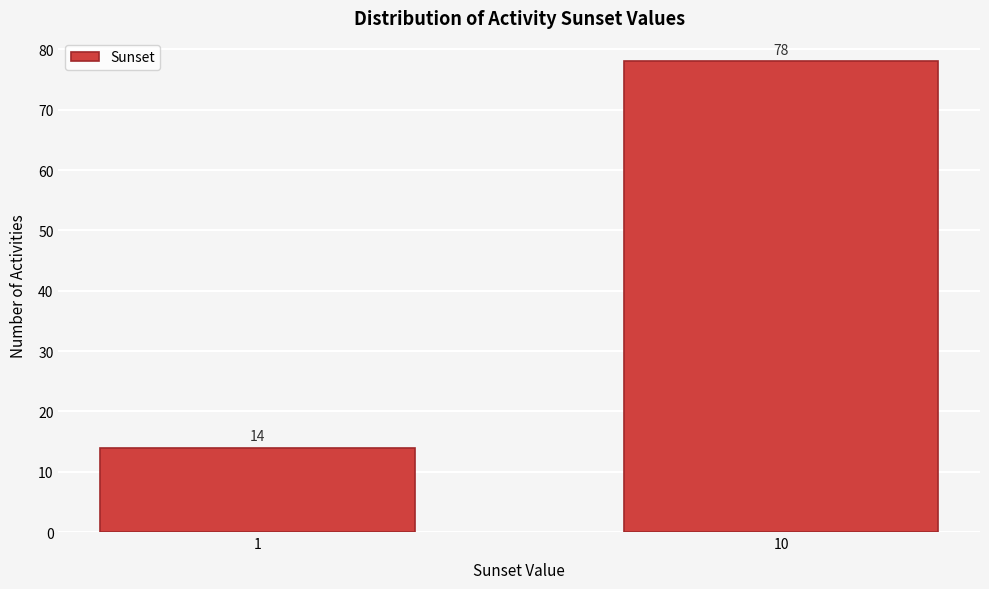

Reading left to right, what are all the values shown in this chart?

14	78